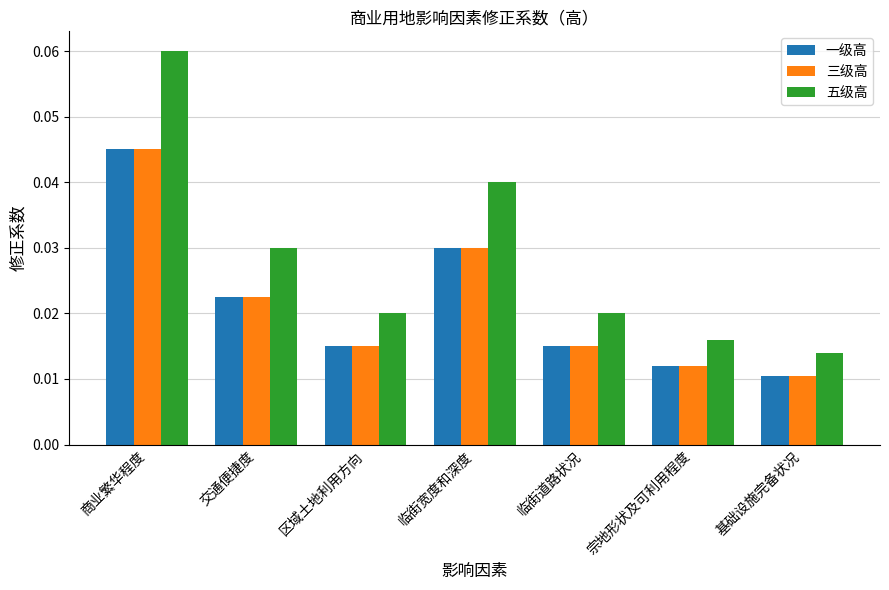

Count the number of data series in this chart.

3